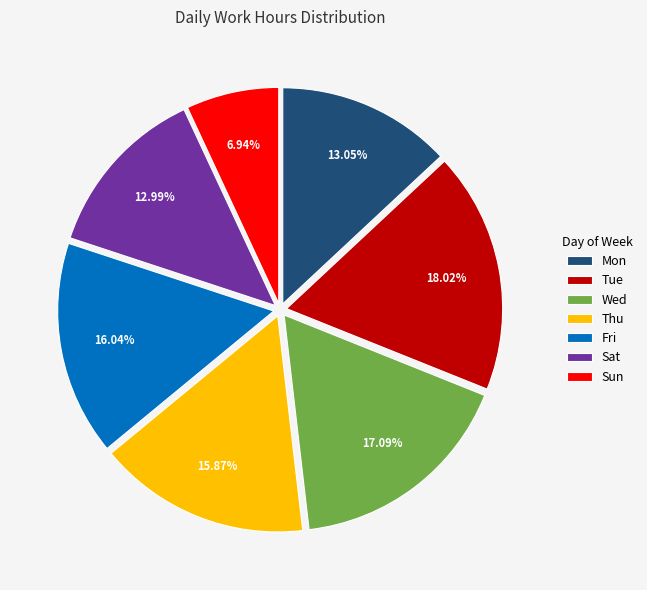

Does any single category account for the majority?

No